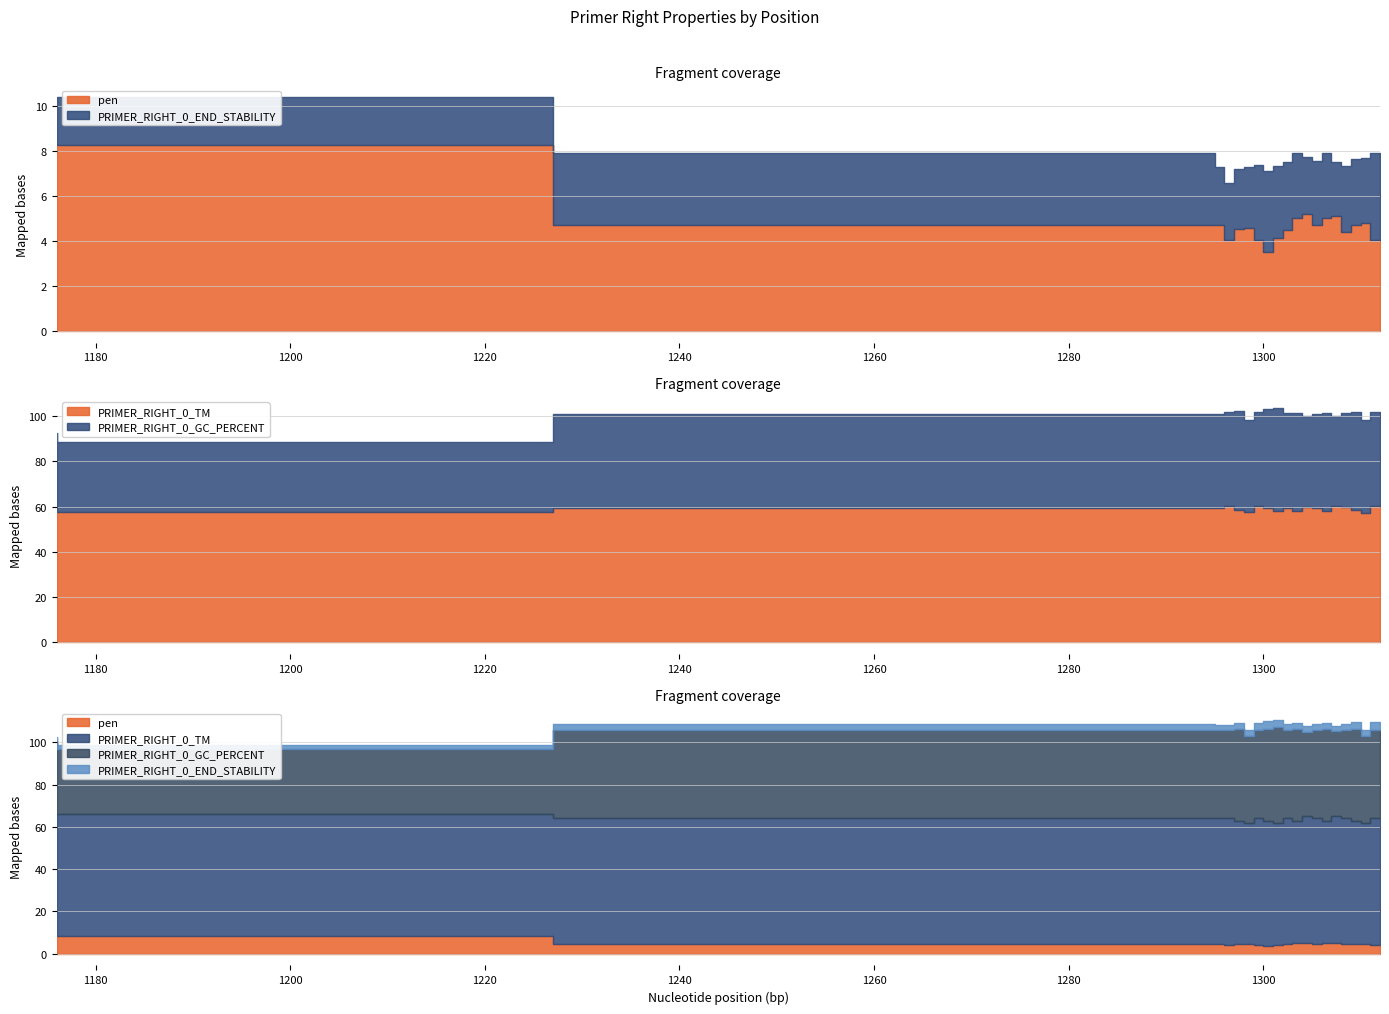

What is the difference between the PRIMER_RIGHT_0_GC_PERCENT values at 1311 and 1296?

0.8